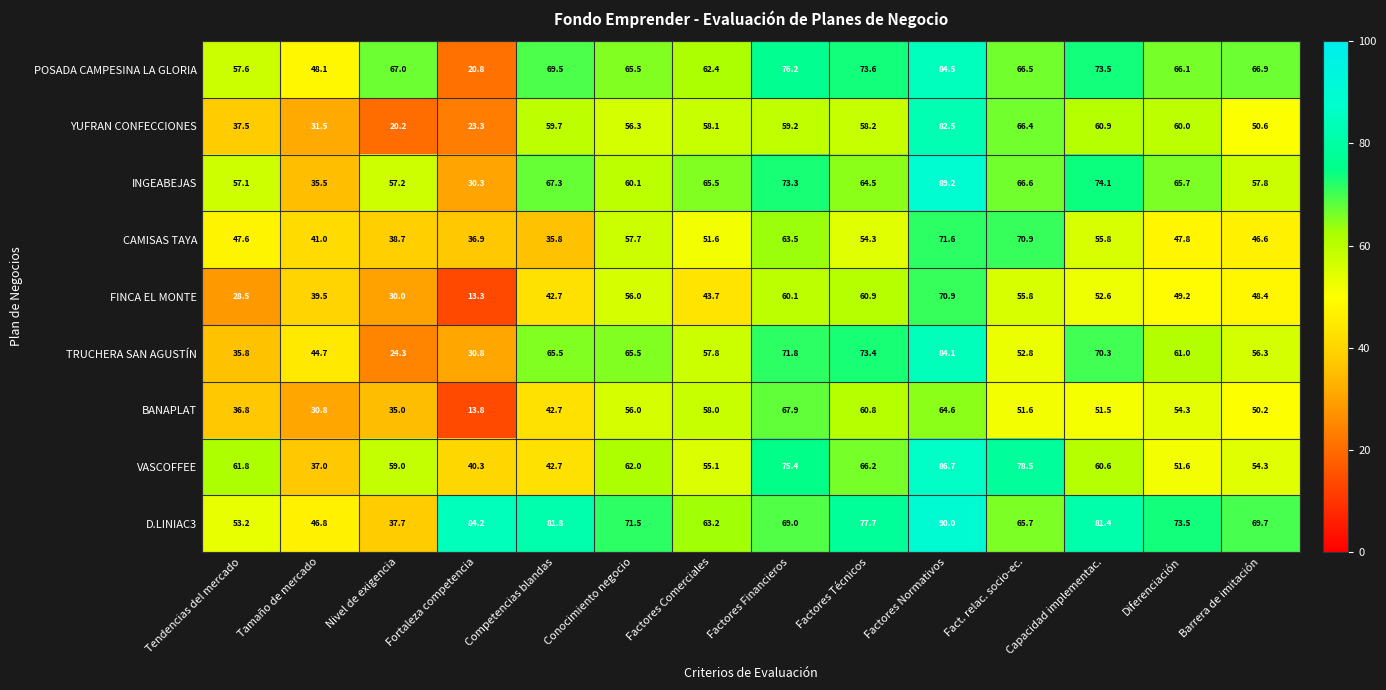

What value does the POSADA CAMPESINA LA GLORIA series have at Factores Comerciales?

62.4